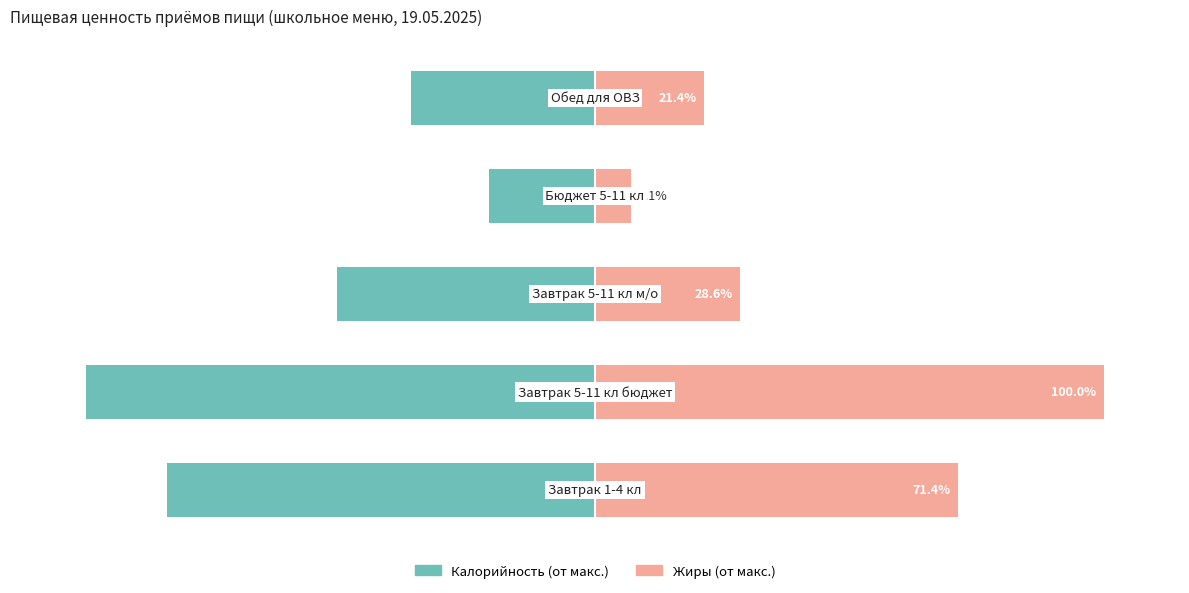

Which has a higher value, 2 or 3?

3